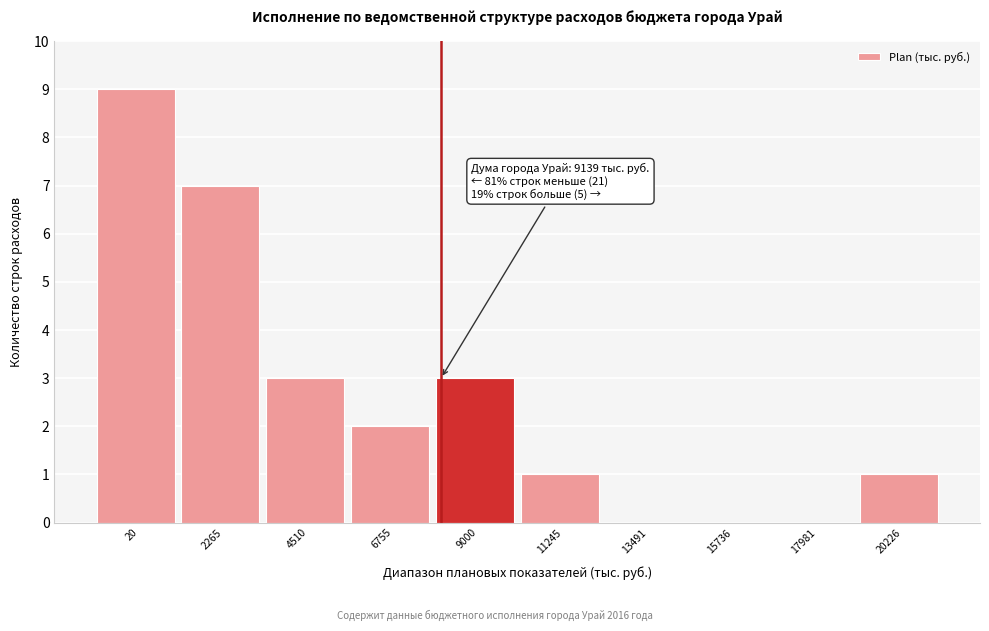

Reading right to left, what are all the values shown in this chart?

20226=1	17981=0	15736=0	13491=0	11245=1	9000=3	6755=2	4510=3	2265=7	20=9